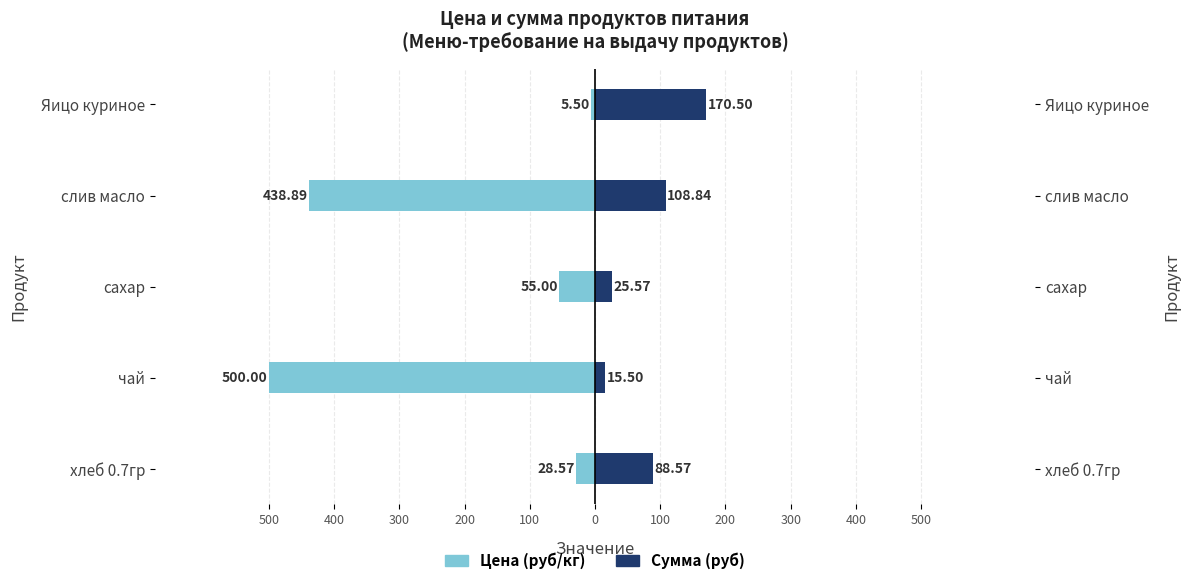

What are all the series names shown in the legend?

Цена (руб/кг), Сумма (руб)